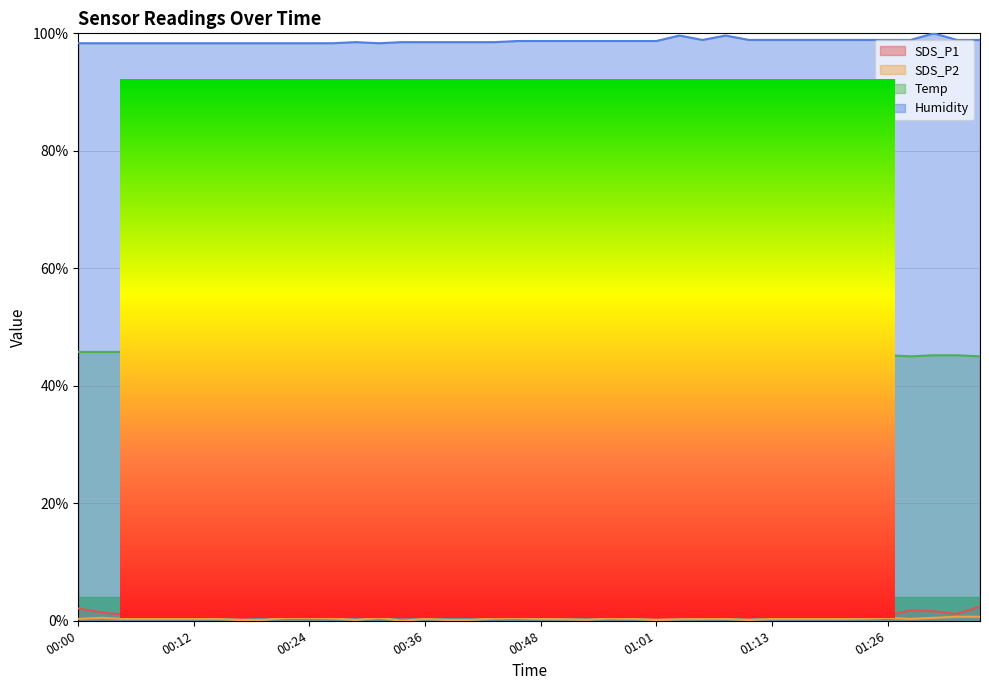

Reading left to right, transcribe all the data shown in this chart.

SDS_P1: 0.0	0.0	0.0	0.0	0.0	0.0	0.0	0.0	0.0	0.0	0.0	0.0	0.0	0.0	0.0	0.0	0.0	0.0	0.0	0.0	0.0	0.0	0.0	0.0	0.0	0.0	0.0	0.0	0.0	0.0	0.0	0.0	0.0	0.0	0.0	0.0	0.0	0.0	0.0	0.0
SDS_P2: 0.0	0.0	0.0	0.0	0.0	0.0	0.0	0.0	0.0	0.0	0.0	0.0	0.0	0.0	0.0	0.0	0.0	0.0	0.0	0.0	0.0	0.0	0.0	0.0	0.0	0.0	0.0	0.0	0.0	0.0	0.0	0.0	0.0	0.0	0.0	0.0	0.0	0.0	0.0	0.0
Temp: 0.5	0.5	0.5	0.5	0.5	0.5	0.5	0.5	0.5	0.5	0.5	0.5	0.5	0.5	0.5	0.5	0.5	0.5	0.5	0.5	0.5	0.5	0.5	0.5	0.5	0.5	0.5	0.5	0.5	0.5	0.5	0.5	0.5	0.5	0.5	0.5	0.5	0.5	0.5	0.5
Humidity: 1.0	1.0	1.0	1.0	1.0	1.0	1.0	1.0	1.0	1.0	1.0	1.0	1.0	1.0	1.0	1.0	1.0	1.0	1.0	1.0	1.0	1.0	1.0	1.0	1.0	1.0	1.0	1.0	1.0	1.0	1.0	1.0	1.0	1.0	1.0	1.0	1.0	1.0	1.0	1.0